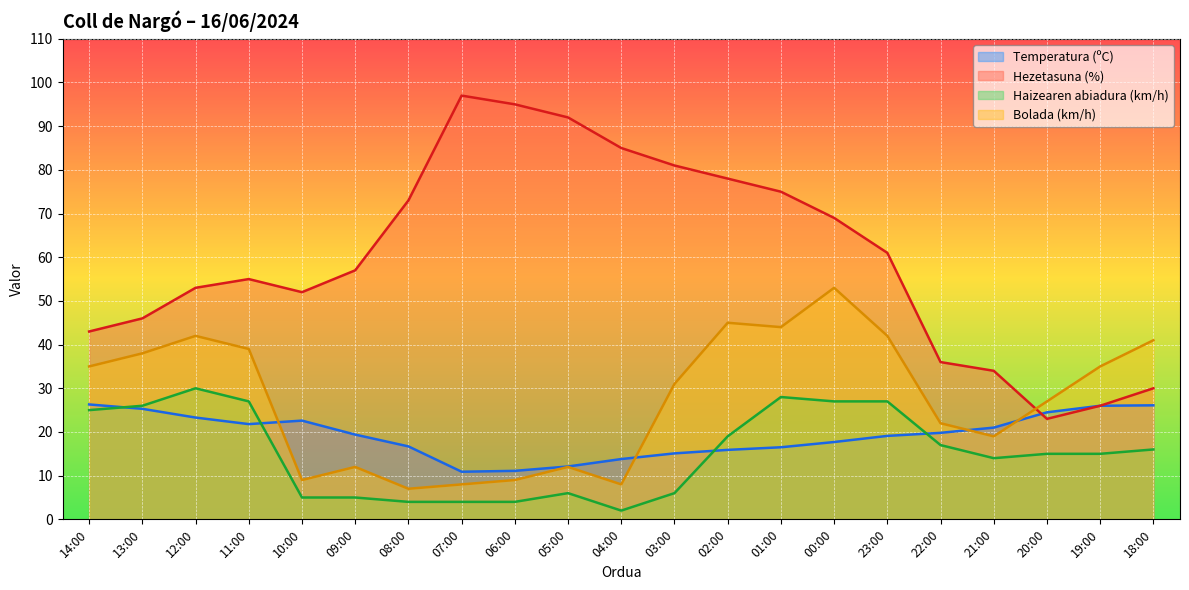

What is the difference between the maximum and second lowest values in the Hezetasuna (%) series?

71.0